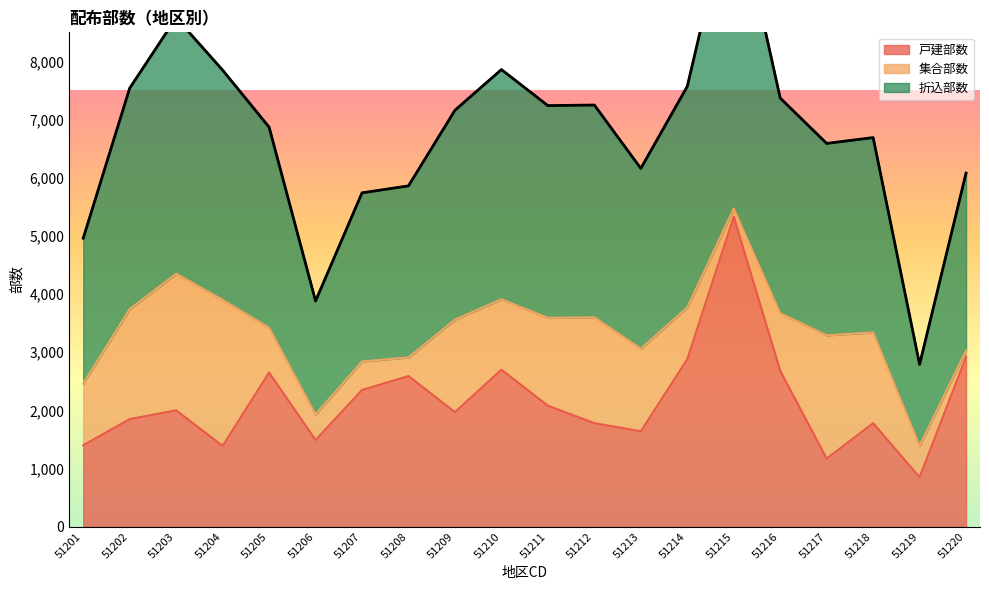

True or false: 戸建部数 has a value of 5330 at 51215.

True